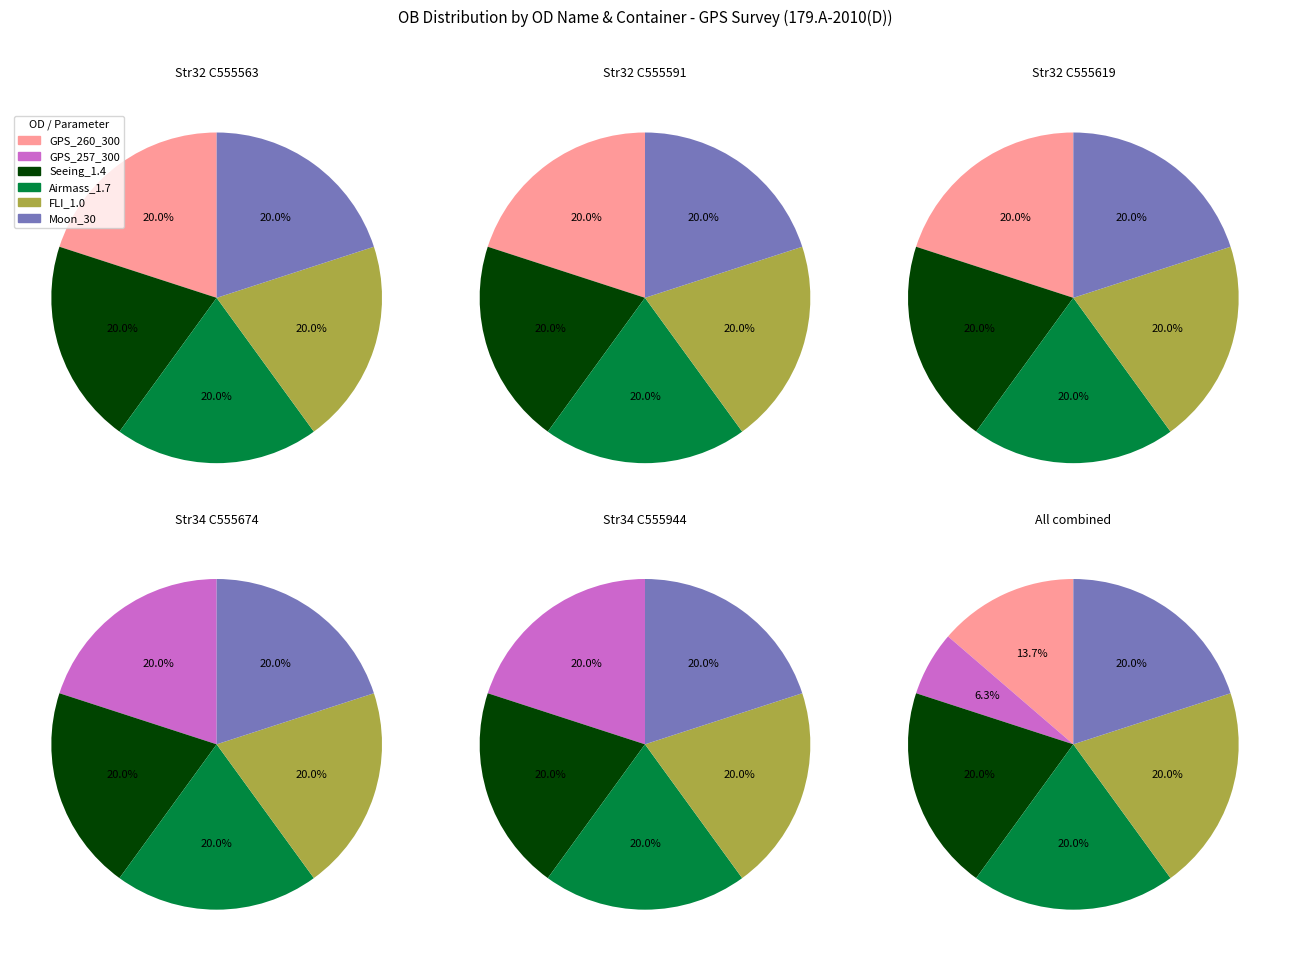

Does any single category account for the majority?

No